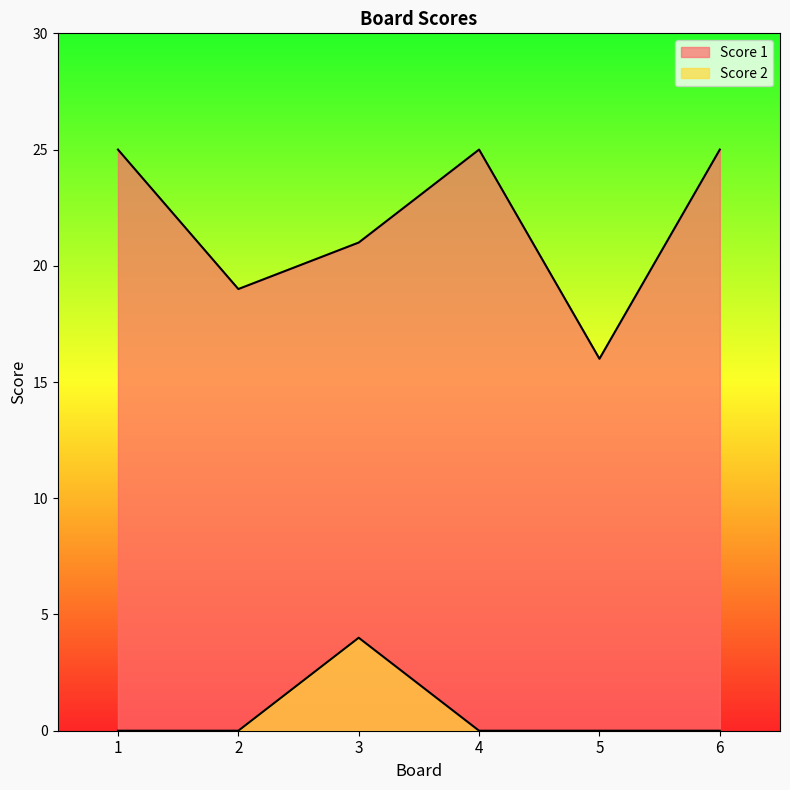

True or false: Score 1 and Score 2 cross at least once.

False